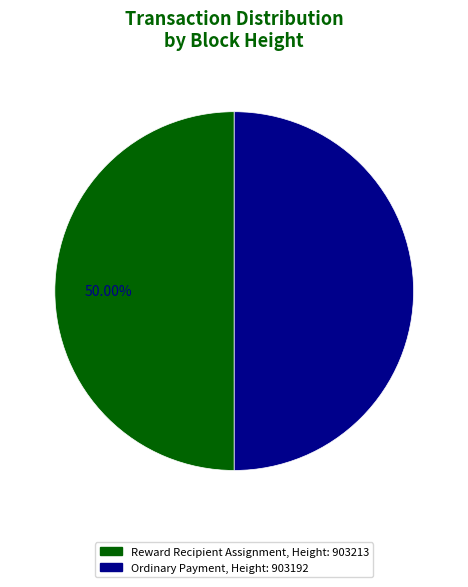

Count the number of slices in the pie.

2